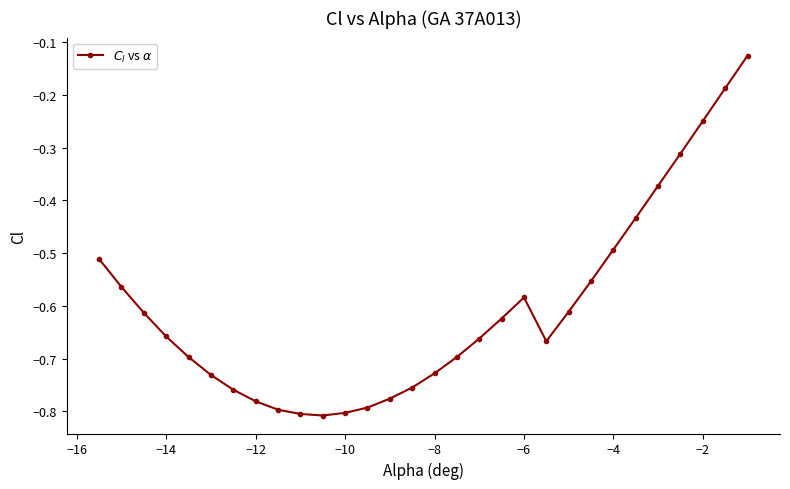

What is the sum of all values?

-18.1